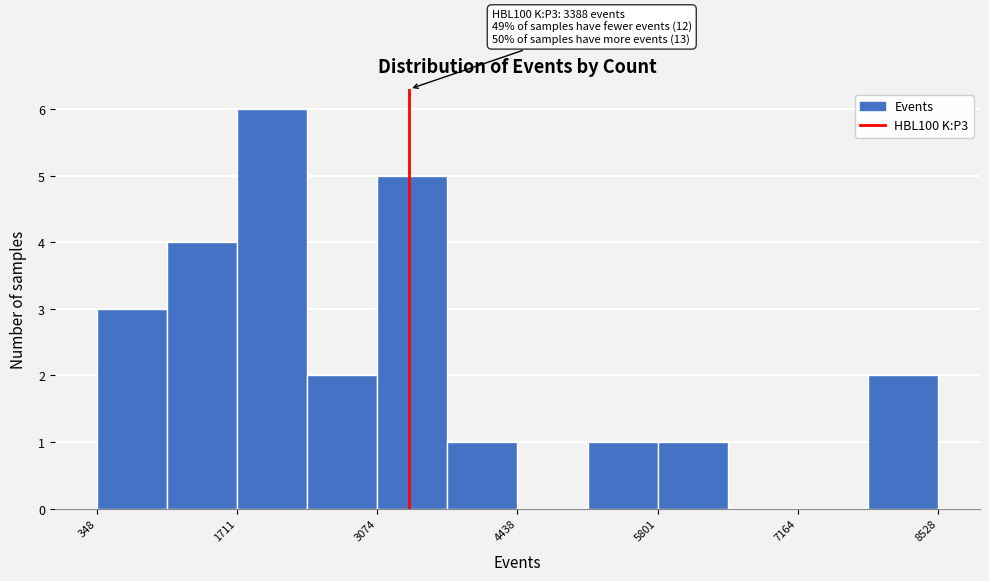

Read against the x-axis, roughly where is the centre of the tallest bar?

2000